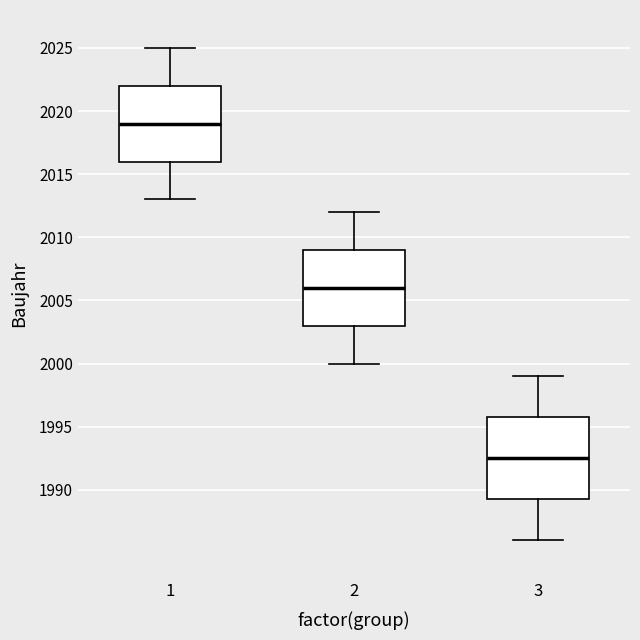

Comparing the boxes themselves (not the whiskers), which one is the tallest?

3